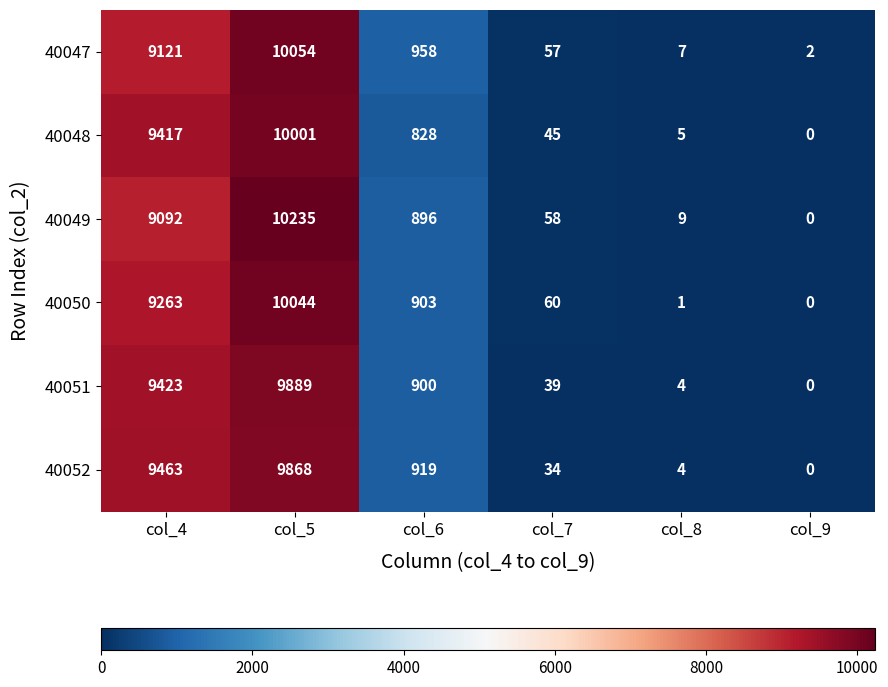

At how many categories does at least one series exceed 9005?

2